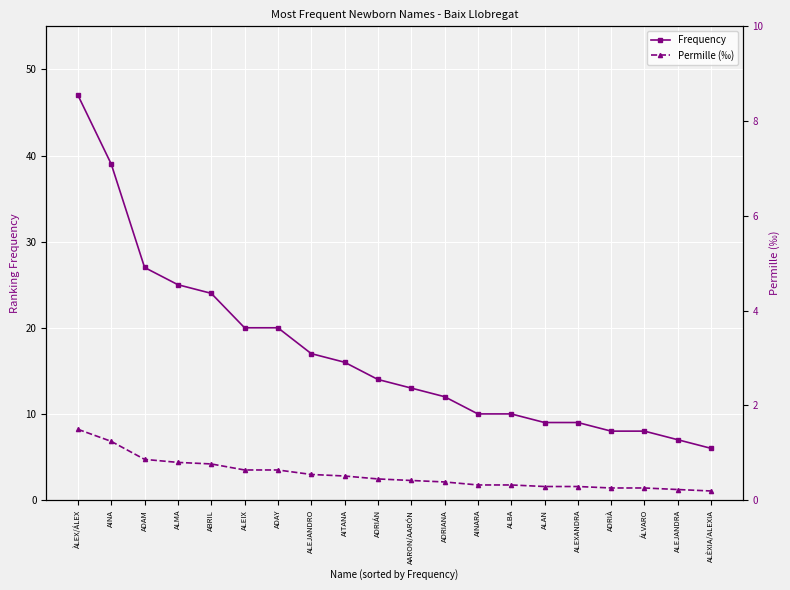

What is the sum of the Permille (‰ × 10) values at ALEJANDRA and ALÈXIA/ALEXIA?

2.3